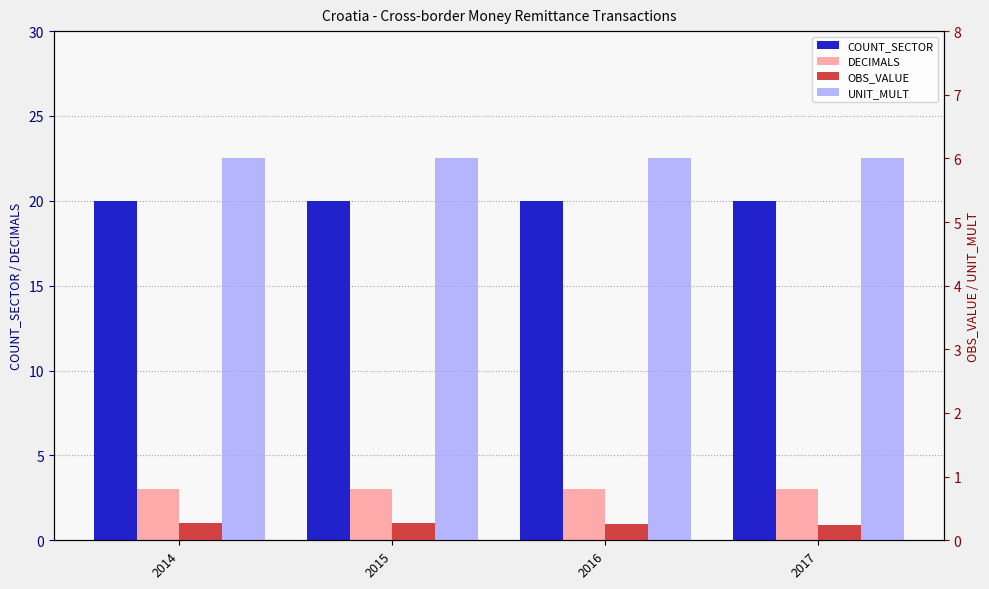

What is the spread (max minus min) of values at 2017?

19.8